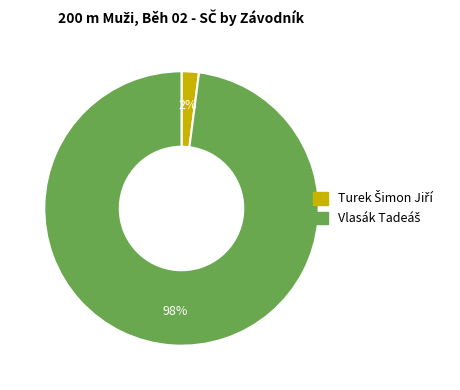

To the nearest percent, what is the difference between the largest and smallest slice percentages?

96%